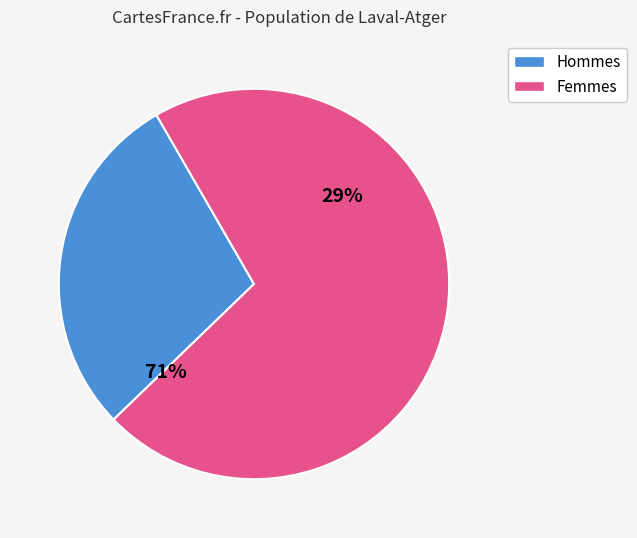

Does 6 represent more than half of the total?

No